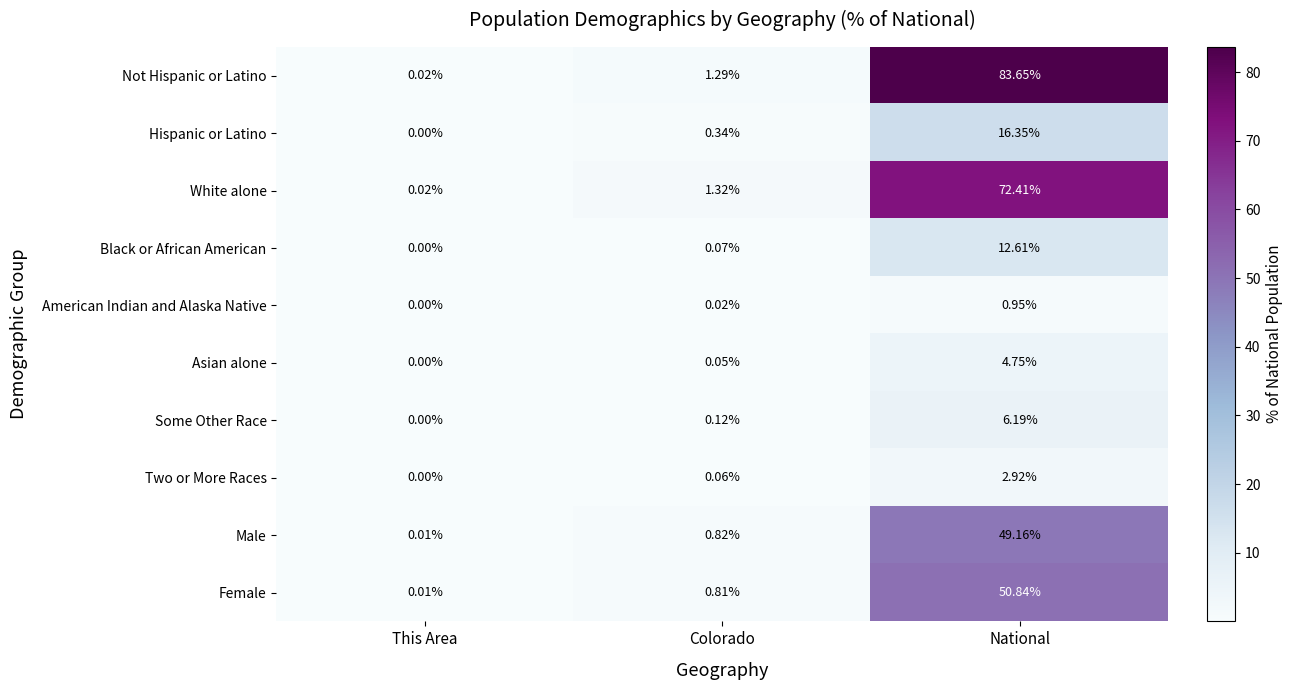

List the series in order of their peak value, highest first.

Not Hispanic or Latino, White alone, Female, Male, Hispanic or Latino, Black or African American, Some Other Race, Asian alone, Two or More Races, American Indian and Alaska Native